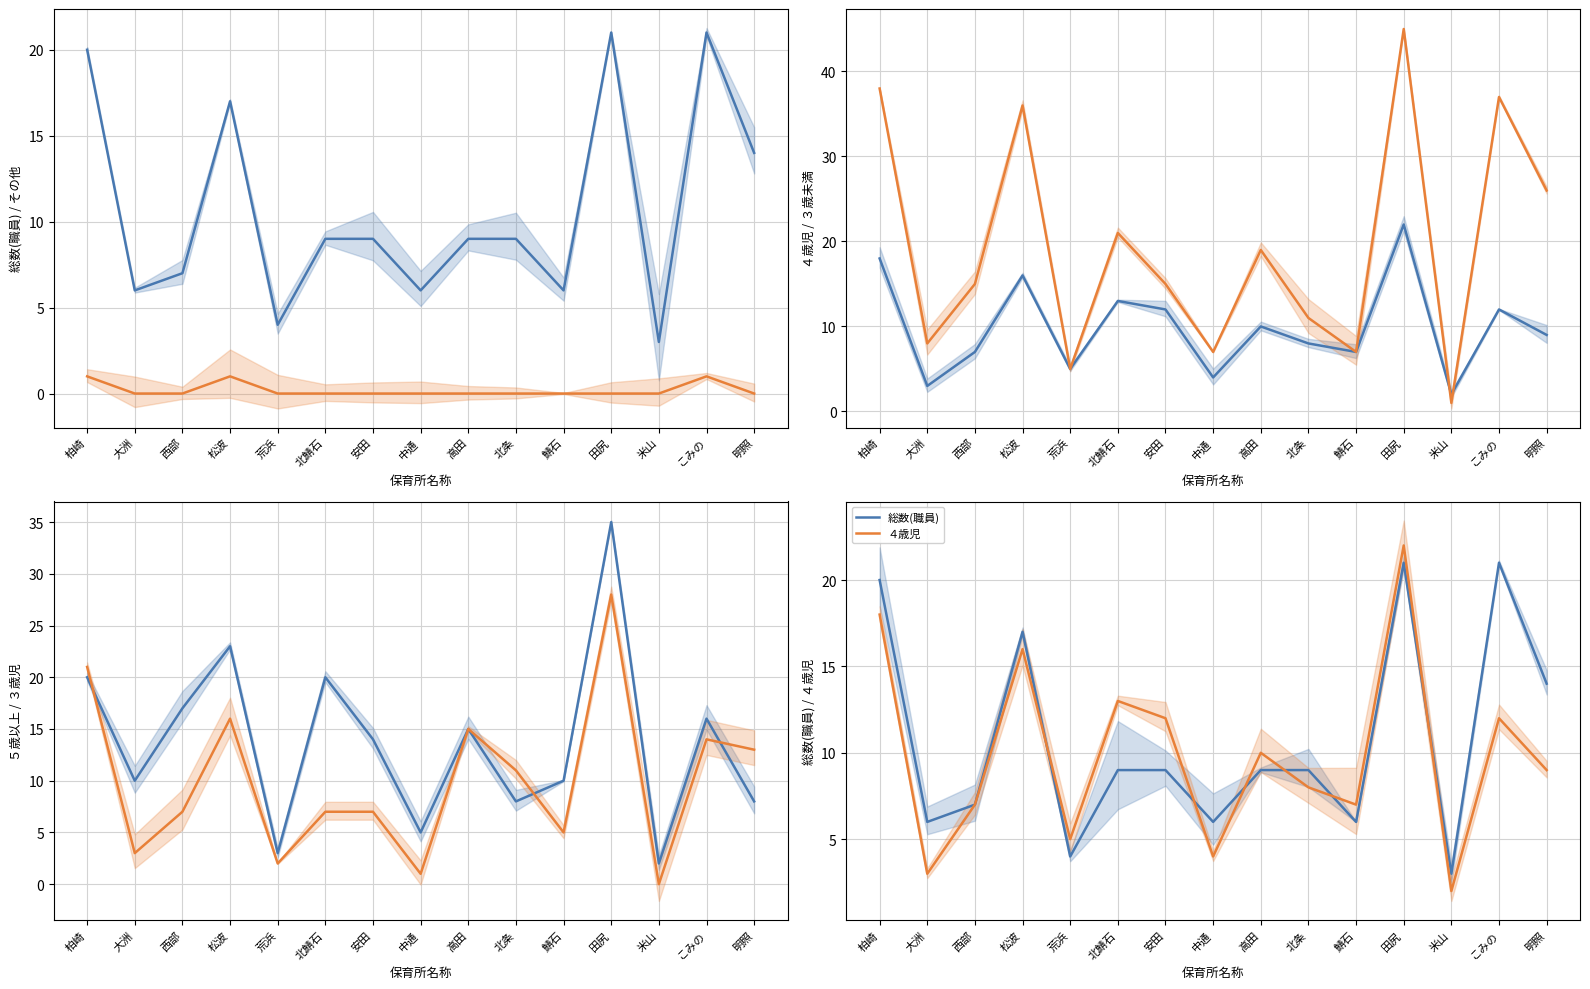

At which category is the sum across all series the highest?

田尻